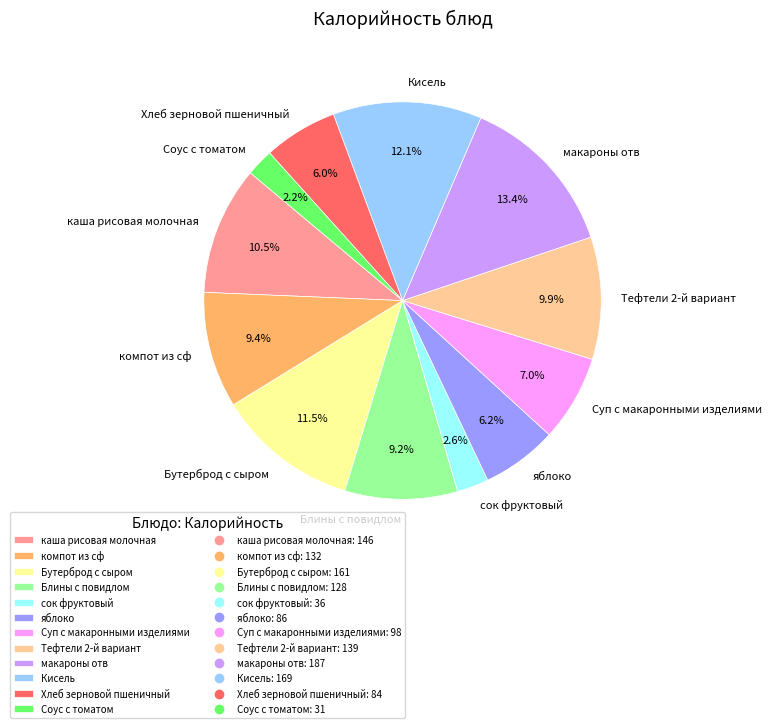

Between Бутерброд с сыром and Тефтели 2-й вариант, which is larger?

Бутерброд с сыром